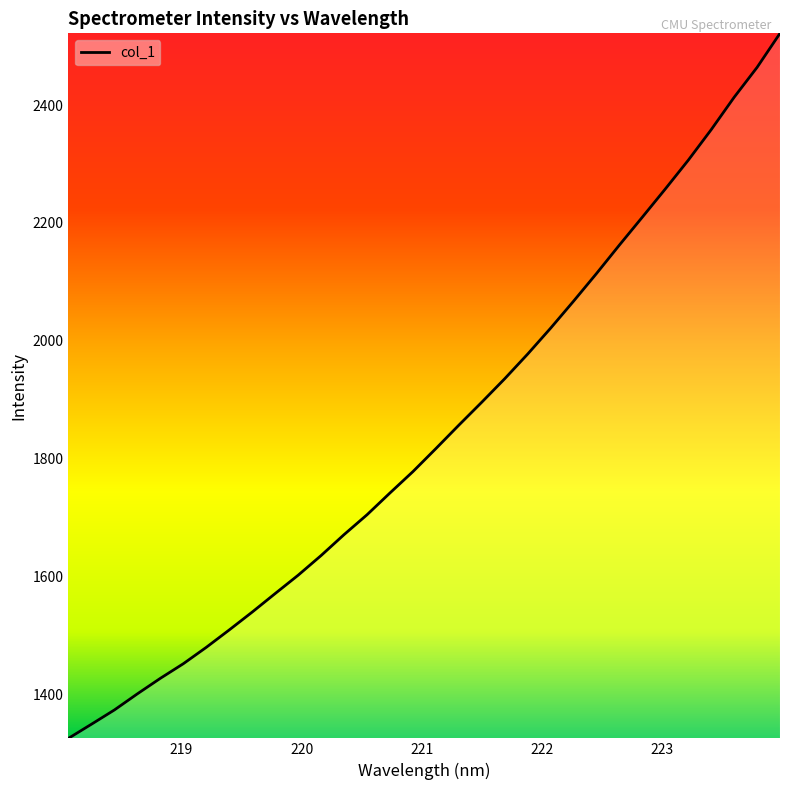

What is the difference between the maximum and minimum values?

1196.8